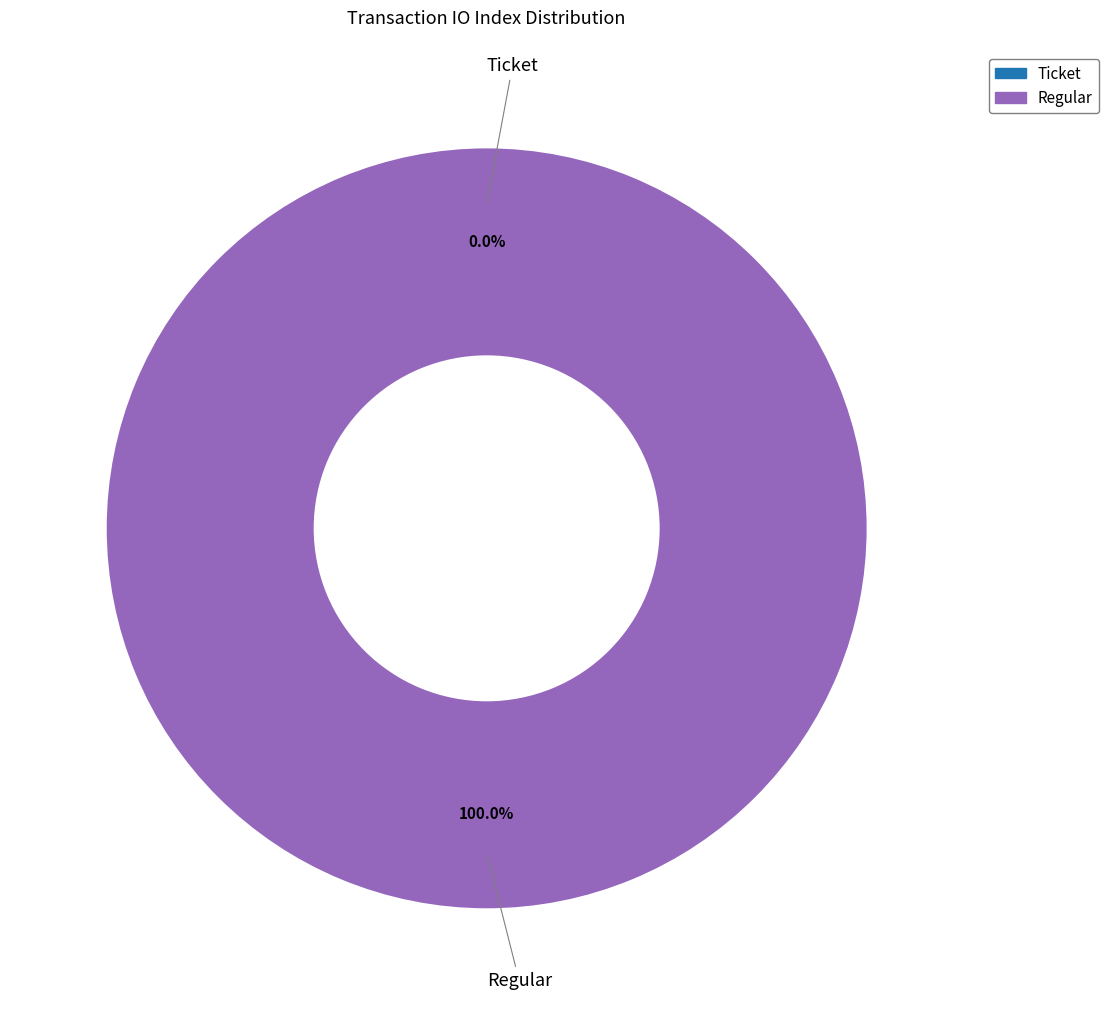

The Ticket (io_index=0) slice represents 0% of the pie. True or false?

True